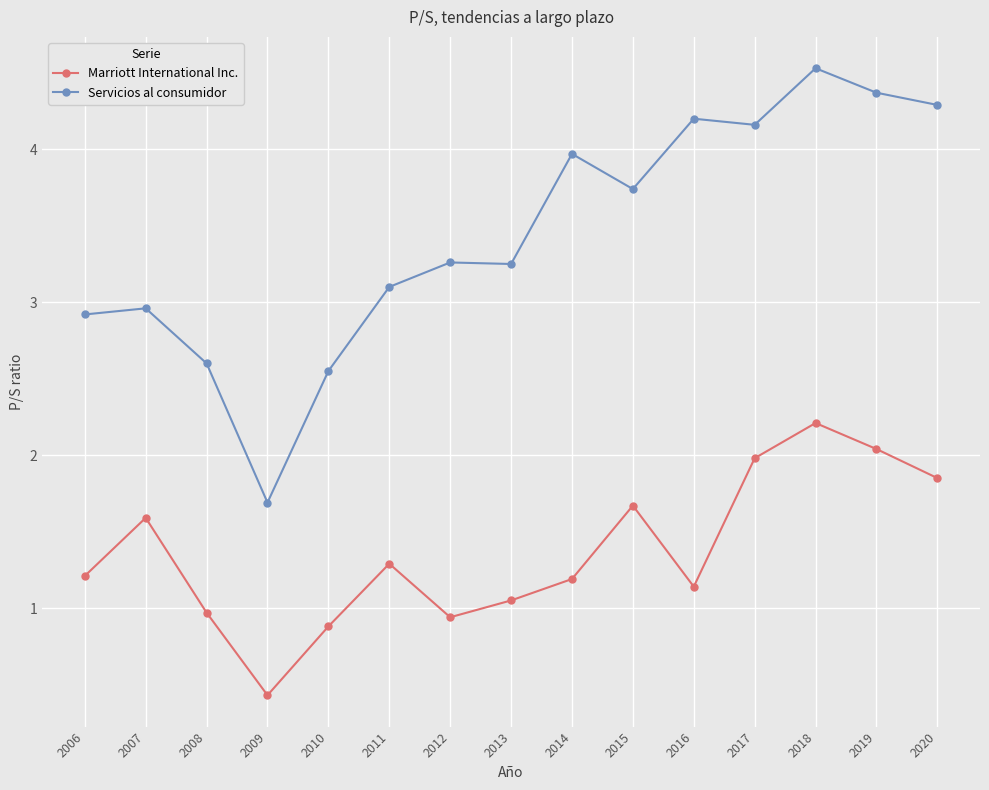

At which label does Servicios al consumidor first exceed 3?

2011